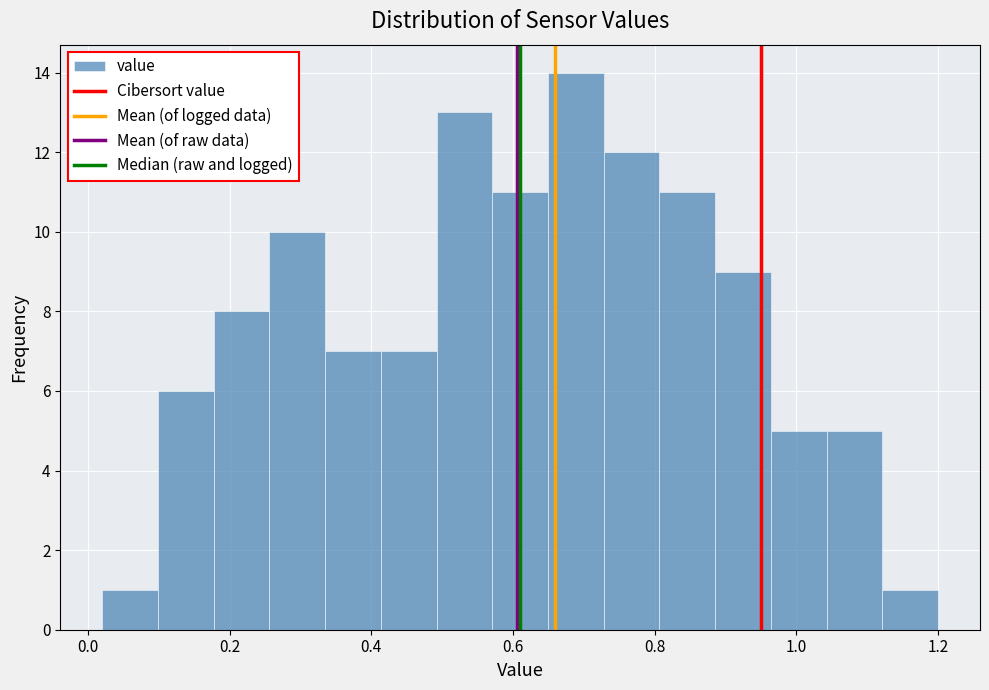

Read against the x-axis, roughly where is the centre of the tallest bar?

0.68